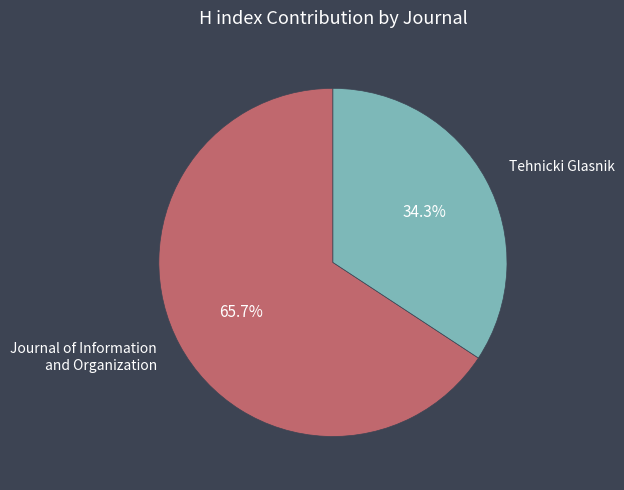

Approximately how many times larger is the value at Journal of Information and Organization compared to Tehnicki Glasnik?

1.9